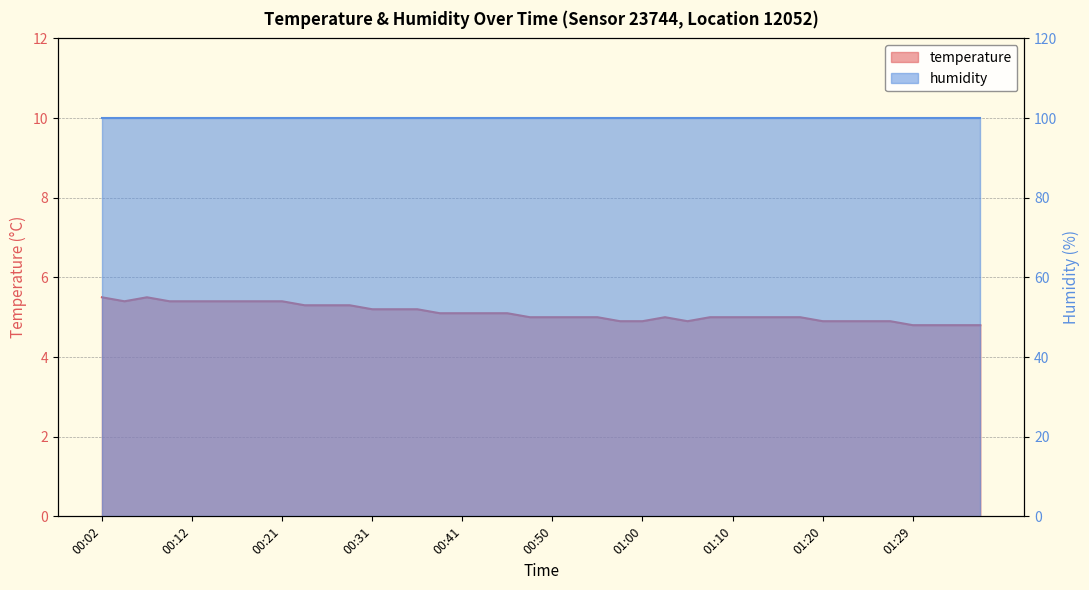

At which category does the chart reach its peak across all series?

00:02